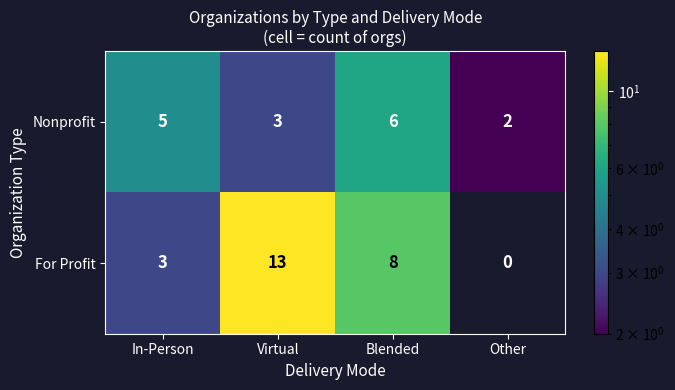

Reading left to right, transcribe all the data shown in this chart.

Nonprofit: 5	3	6	2
For Profit: 3	13	8	0